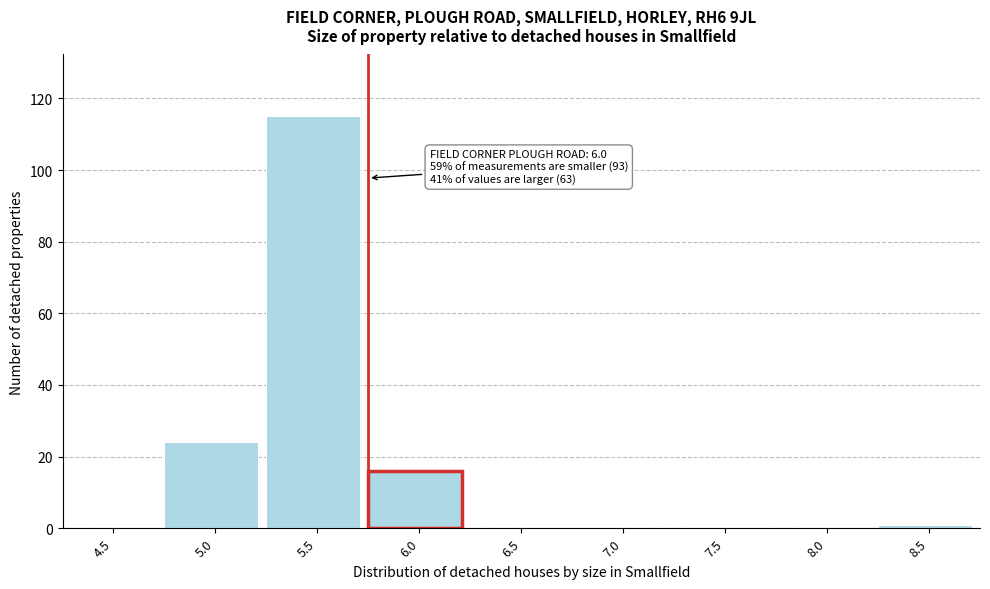

Reading left to right, list all the values displayed in this chart.

4.5=0	5.0=24	5.5=115	6.0=16	6.5=0	7.0=0	7.5=0	8.0=0	8.5=1